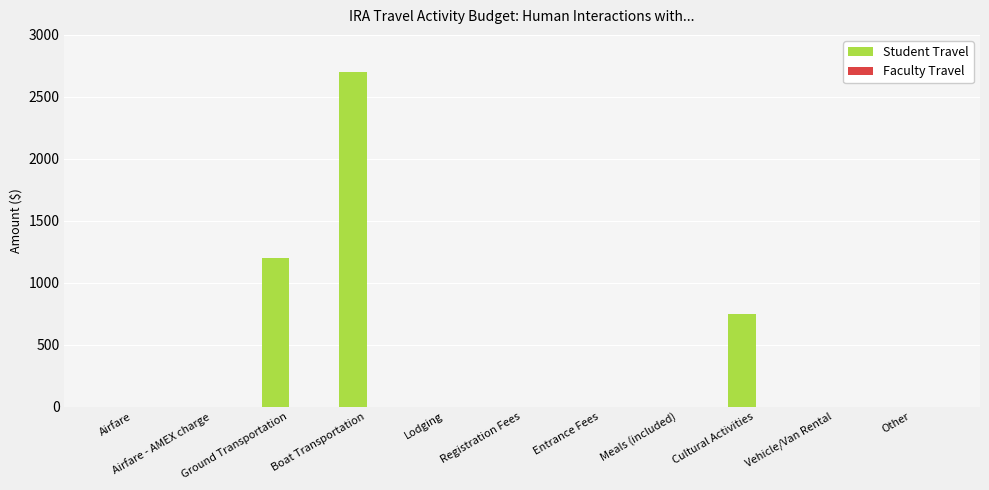

What is the greatest value displayed?

2700